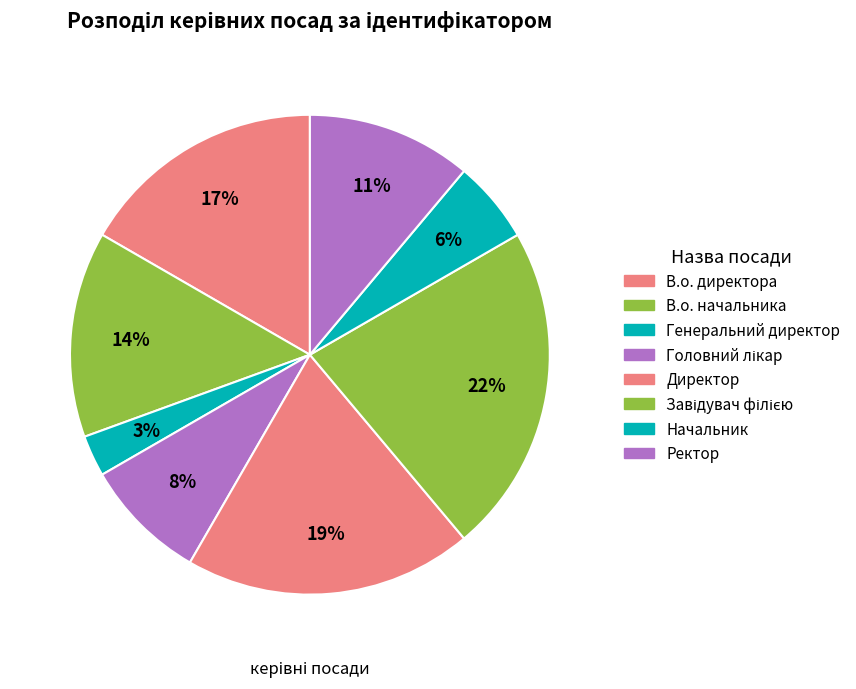

Which slice is the largest?

Завідувач філією